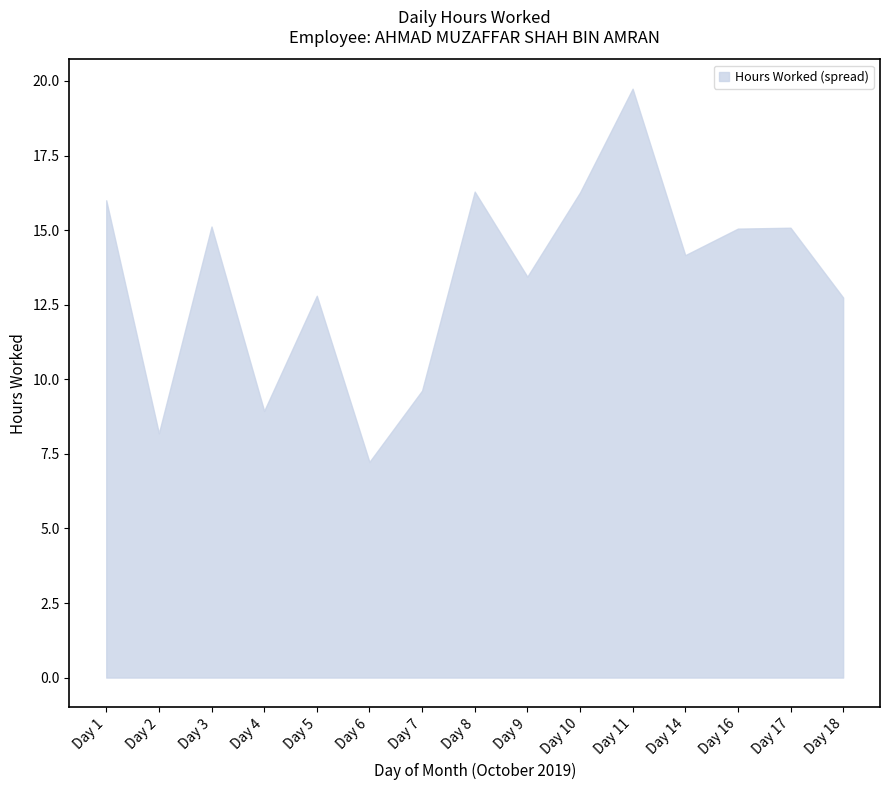

Approximately how many times larger is the value at Day 7 compared to Day 9?

0.7